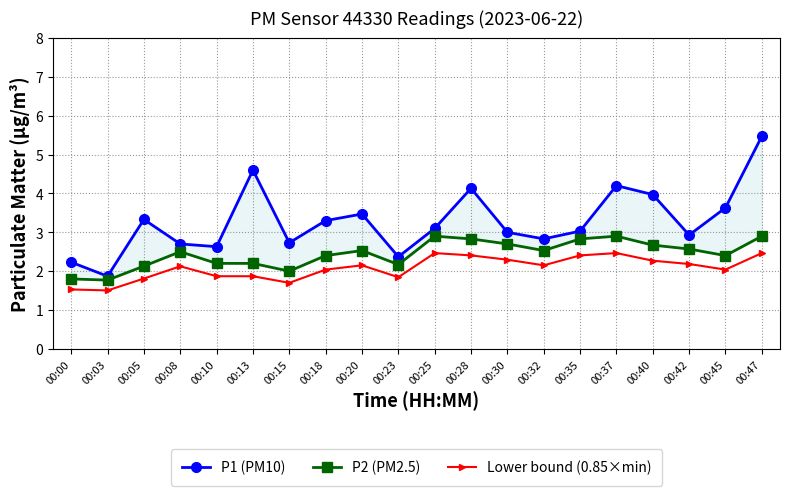

True or false: Lower bound (0.85×min) and P2 (PM2.5) cross at least once.

False